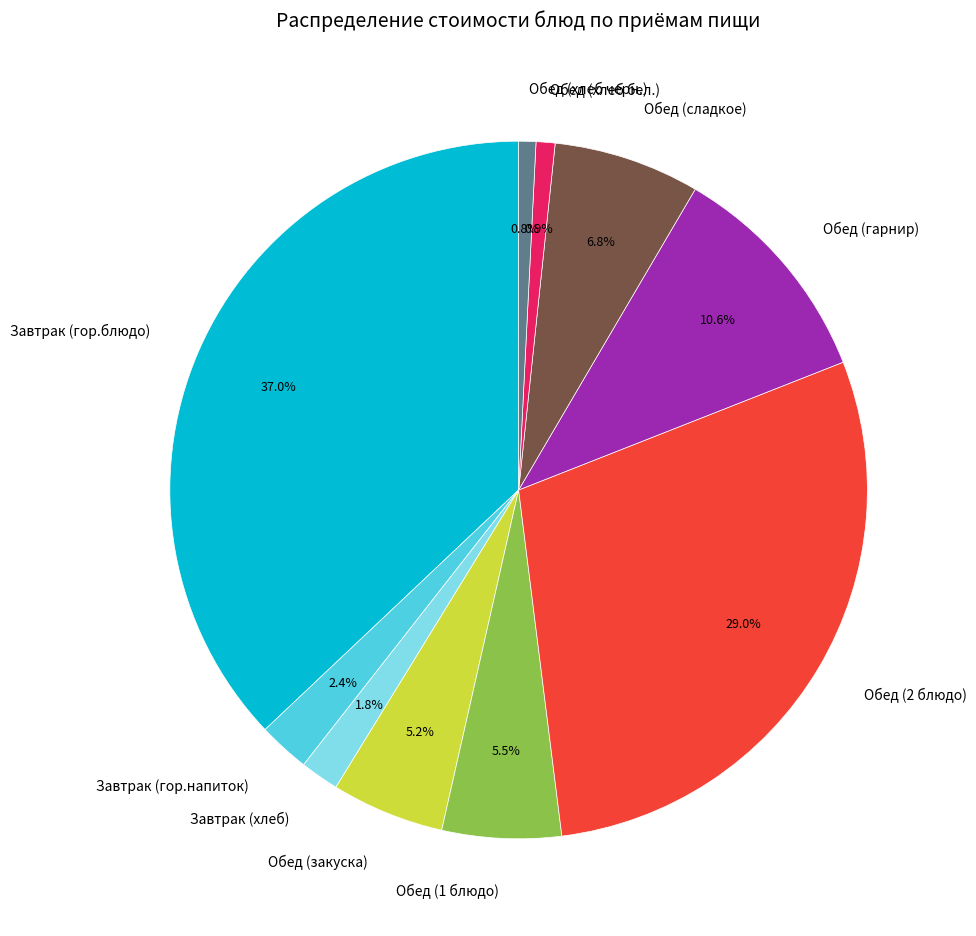

The Обед (гарнир) slice represents 1% of the pie. True or false?

False